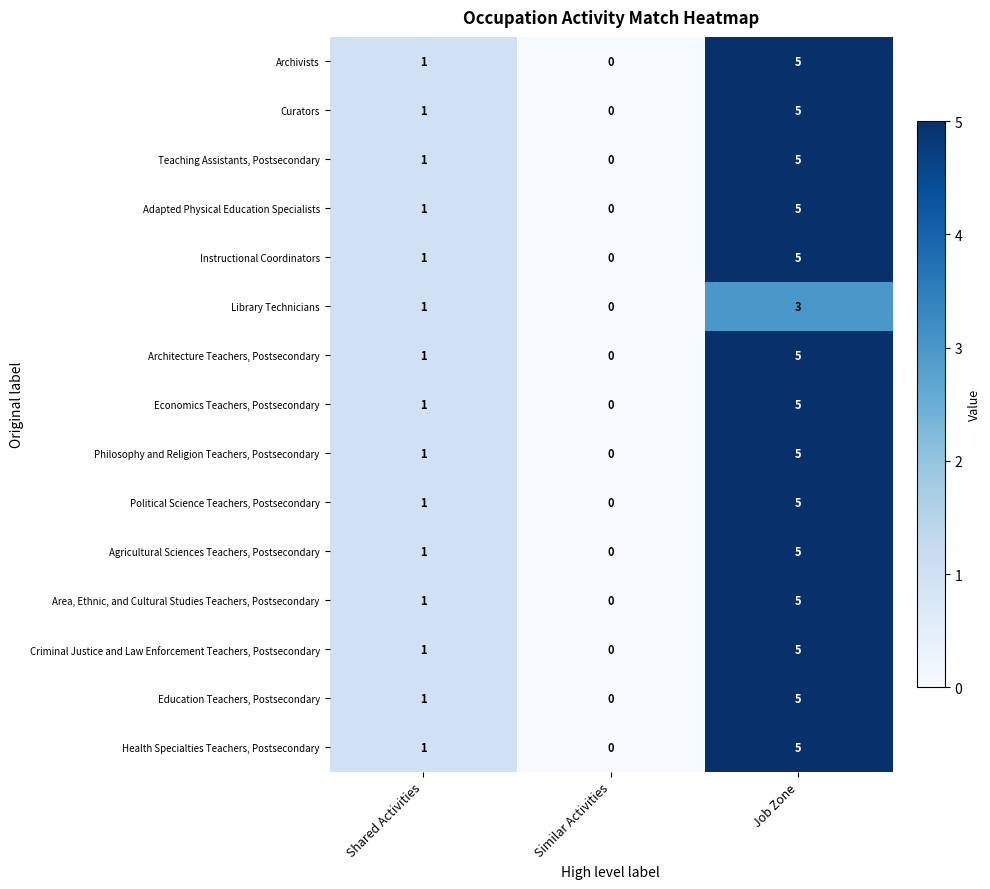

At which category does the chart reach its minimum across all series?

Similar Activities